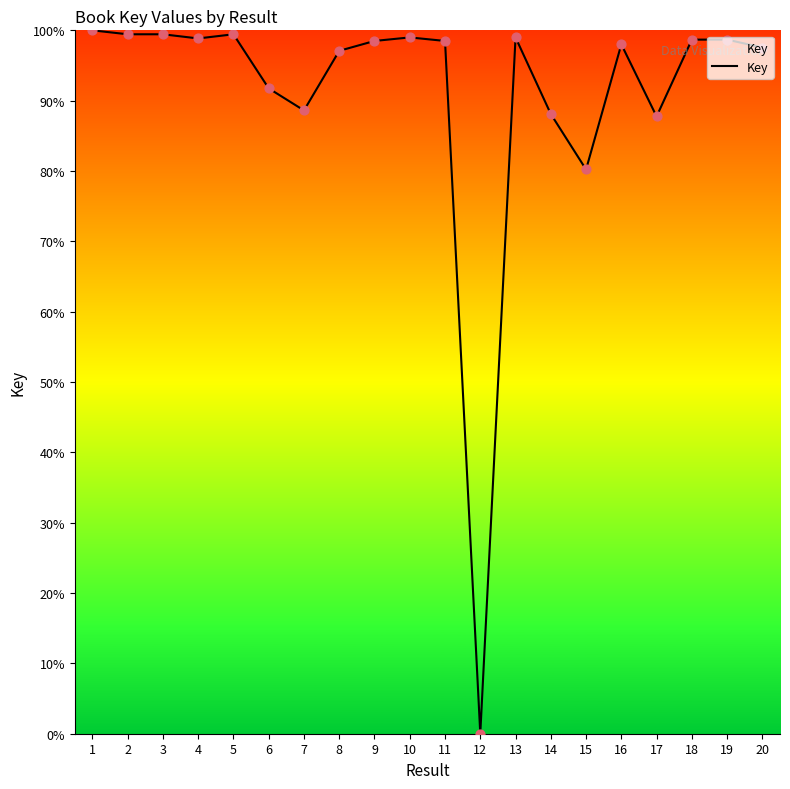

What is the change in value from 9 to 12?

-98.5